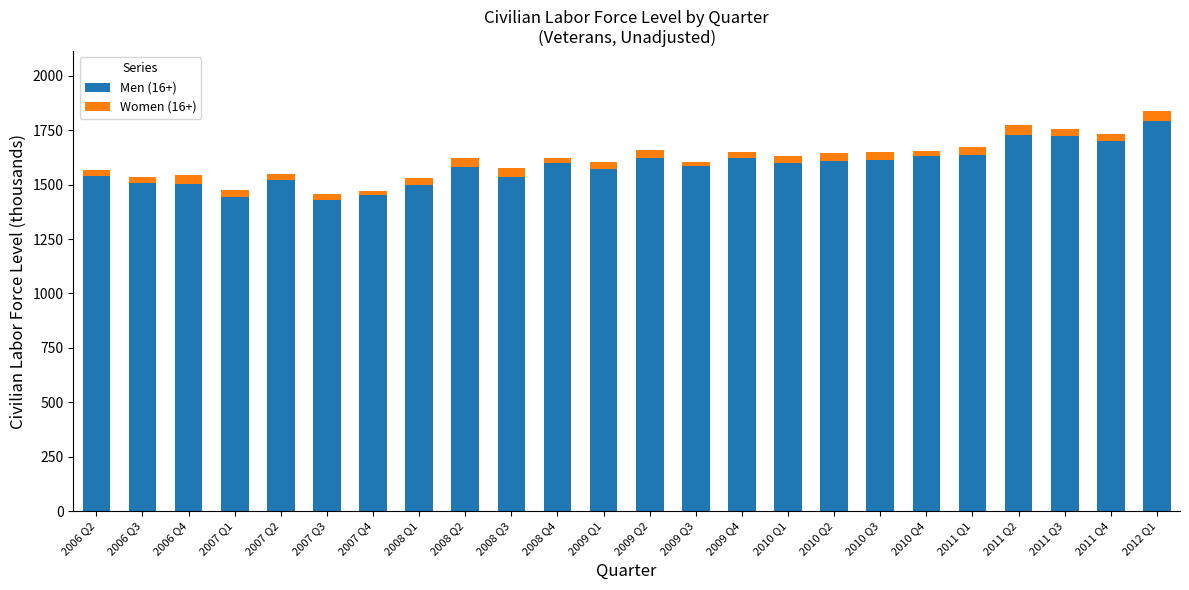

Which series has the largest range (max minus min)?

Men (16+)